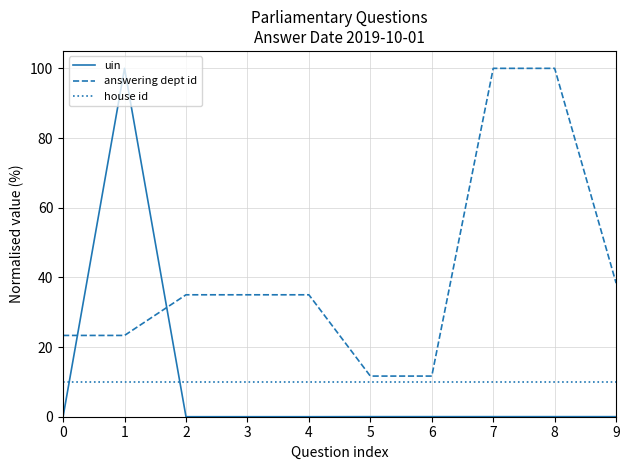

Is the value of house id at 4 greater than the value of answering dept id at 7?

No